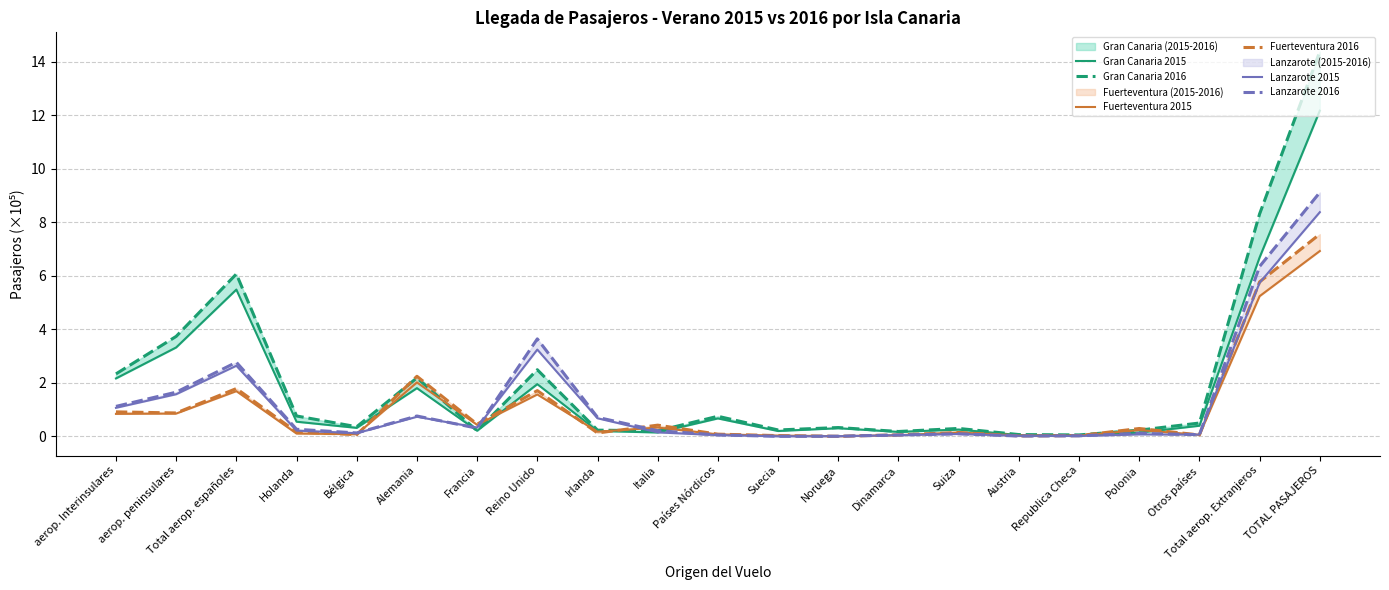

Which has a higher value, Austria or Bélgica?

Bélgica